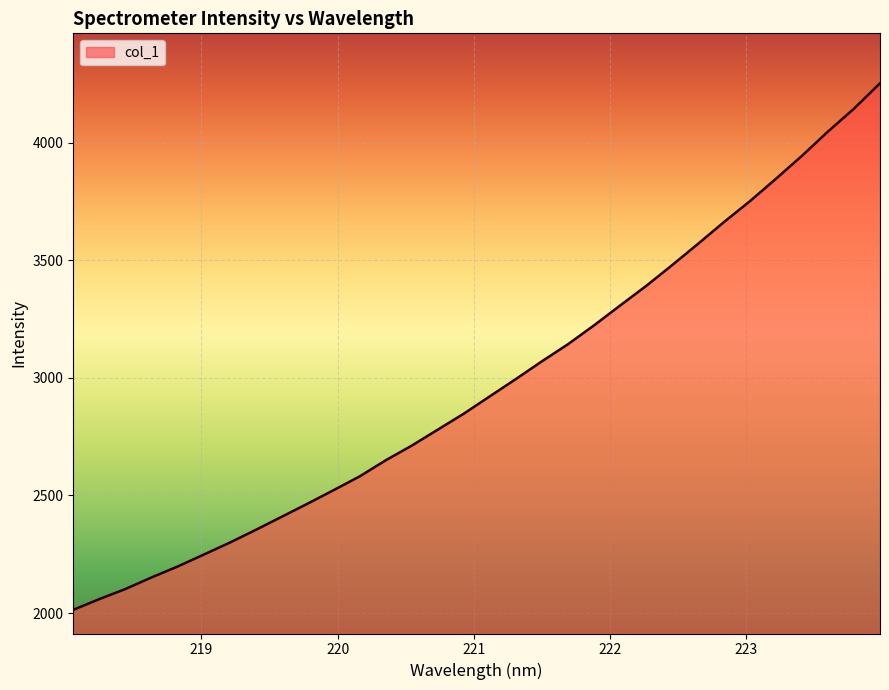

What is the difference between the maximum and minimum values?

2239.9